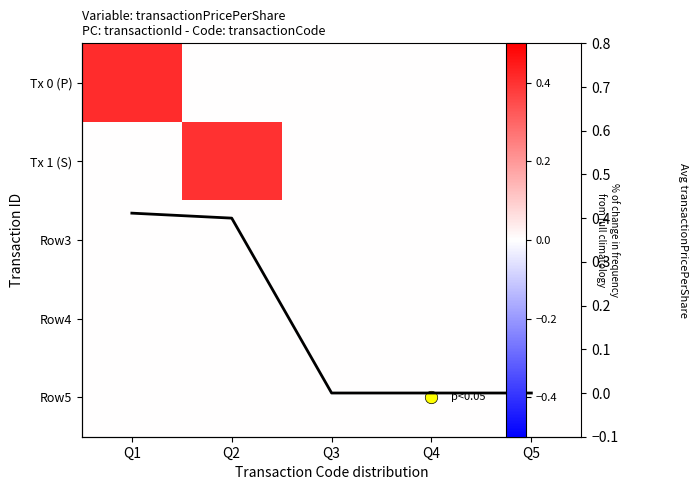

At Q3, list the series in order from largest to smallest.

Tx 0 (P), Tx 1 (S), Row3, Row4, Row5, Avg Price